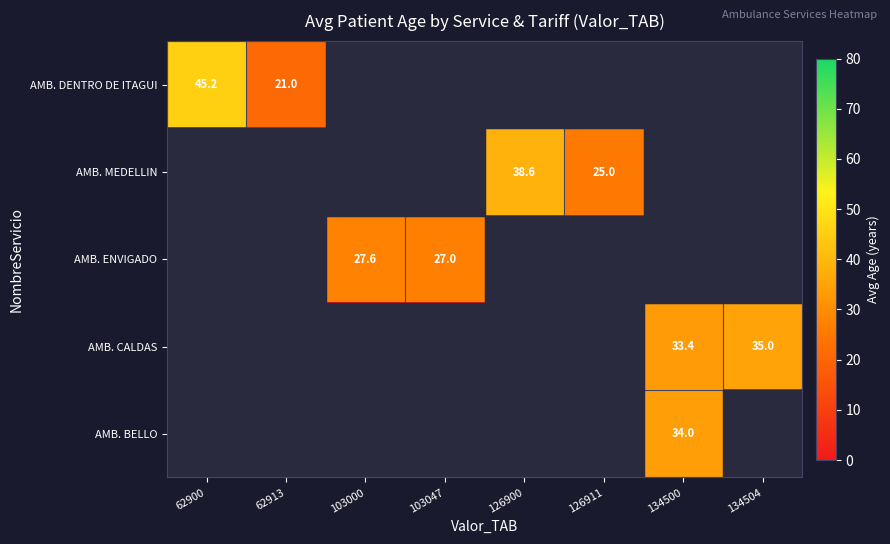

Count the number of data series in this chart.

5